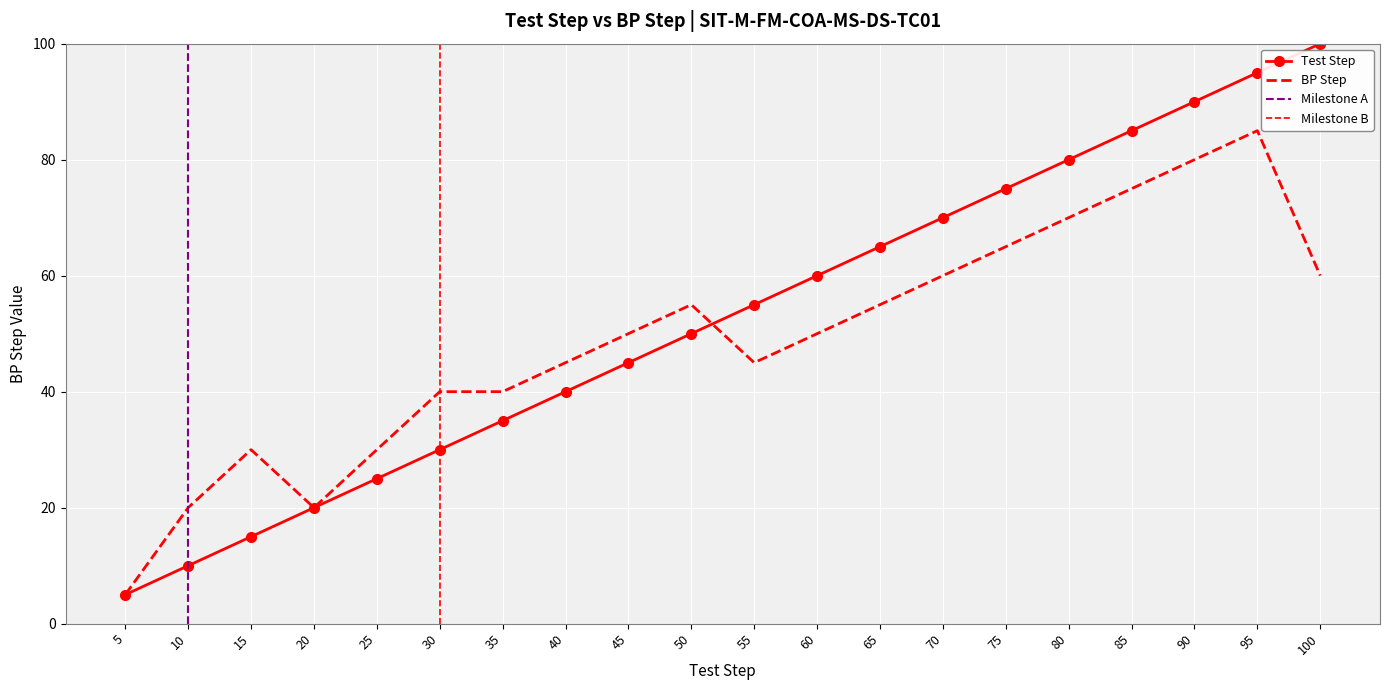

Which series has the largest range (max minus min)?

Test Step